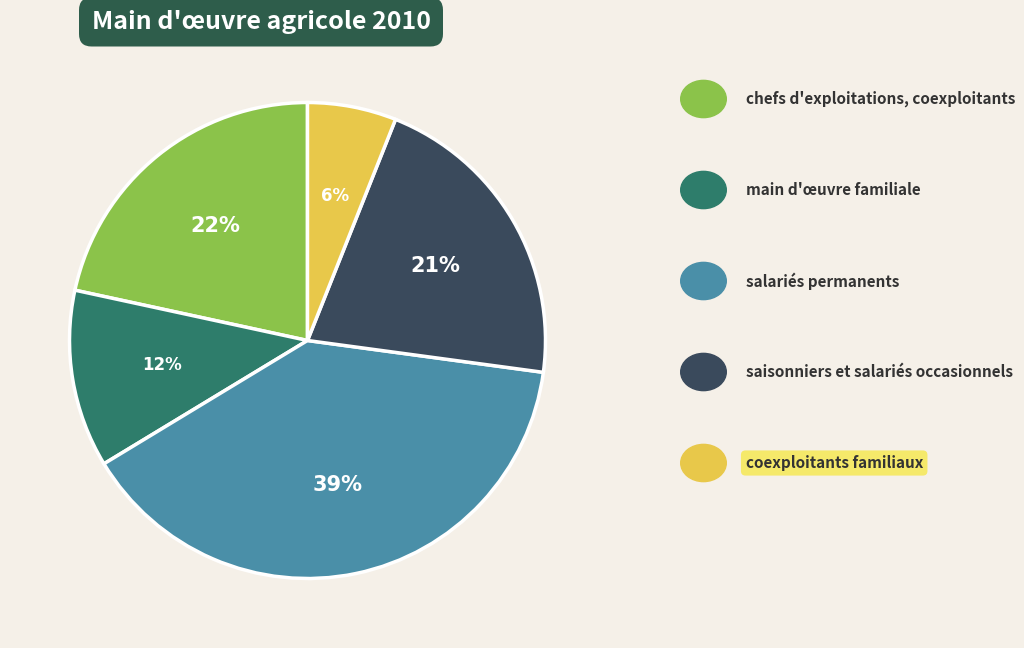

Is there any slice that represents more than half of the pie?

No